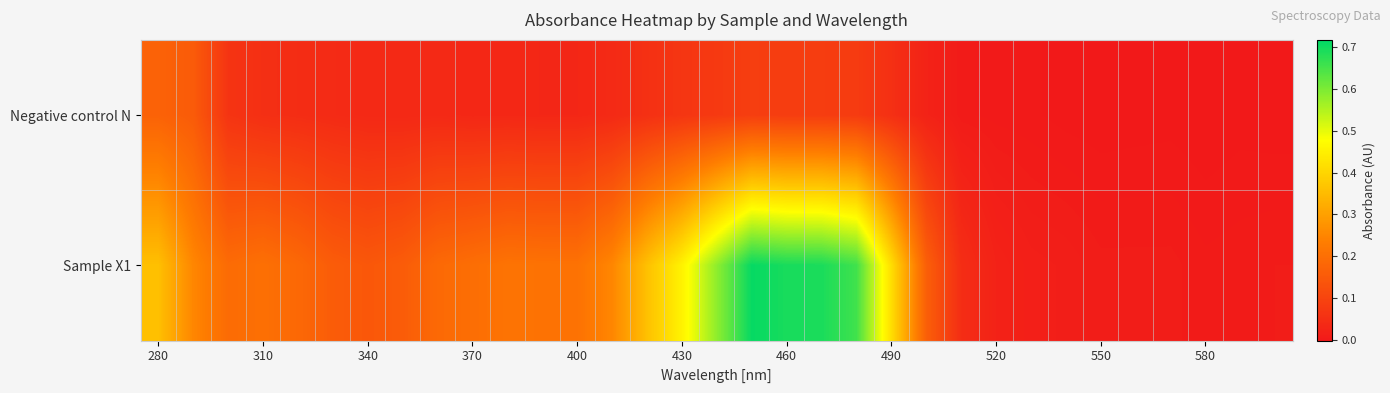

List the series in order of their overall mean, lowest first.

Negative control N, Sample X1